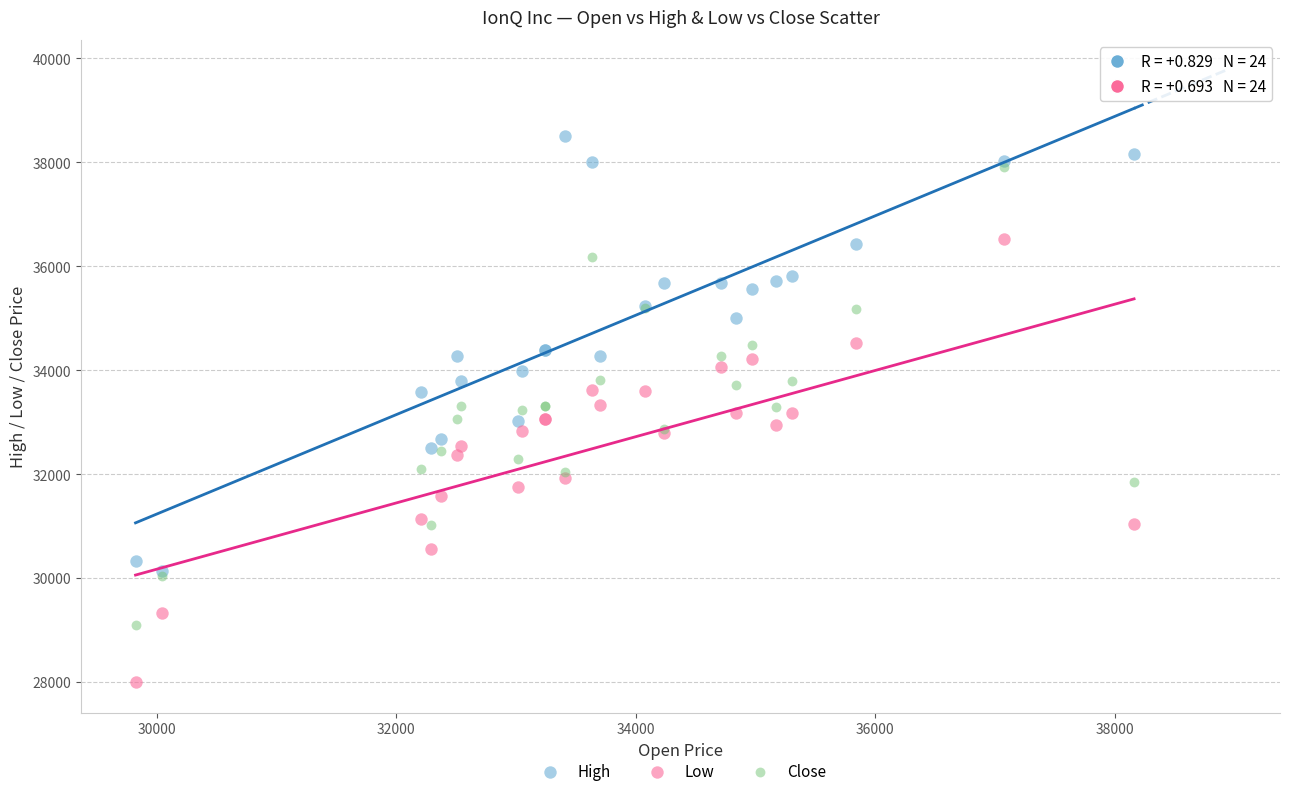

What are all the series names shown in the legend?

High, Low, Close